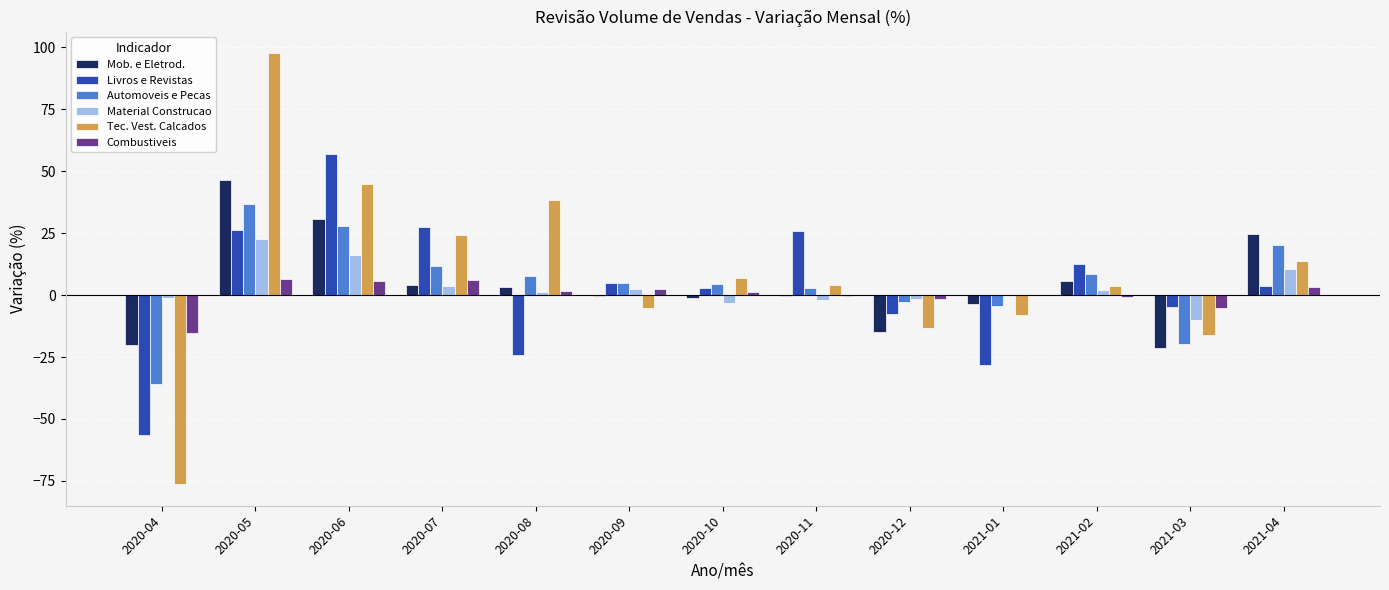

At which category is the sum across all series the highest?

2020-05